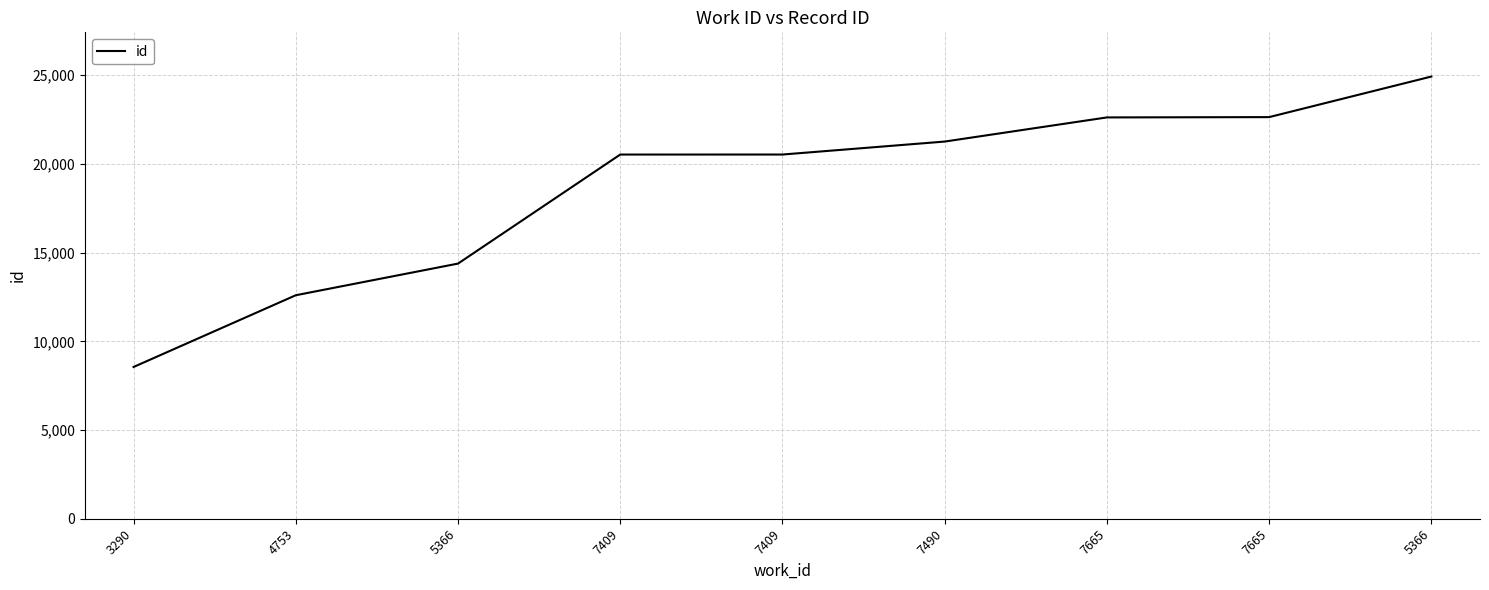

What is the maximum value shown in the chart?

24927